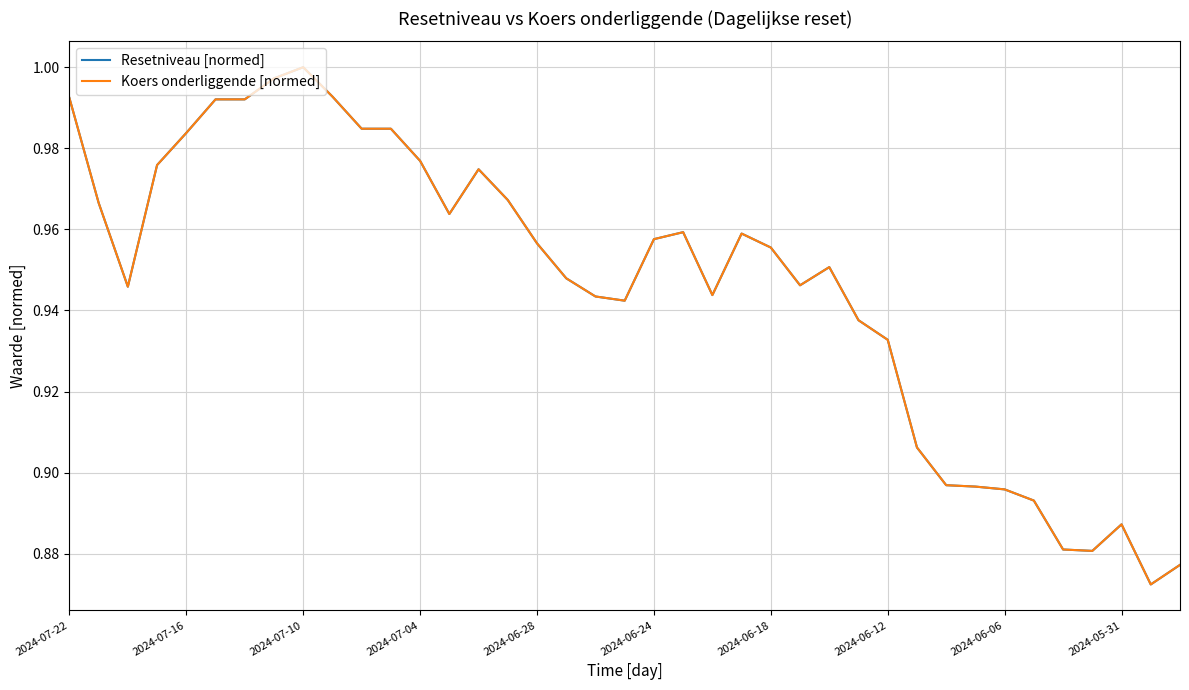

Is this an area chart (filled region under the line)?

No